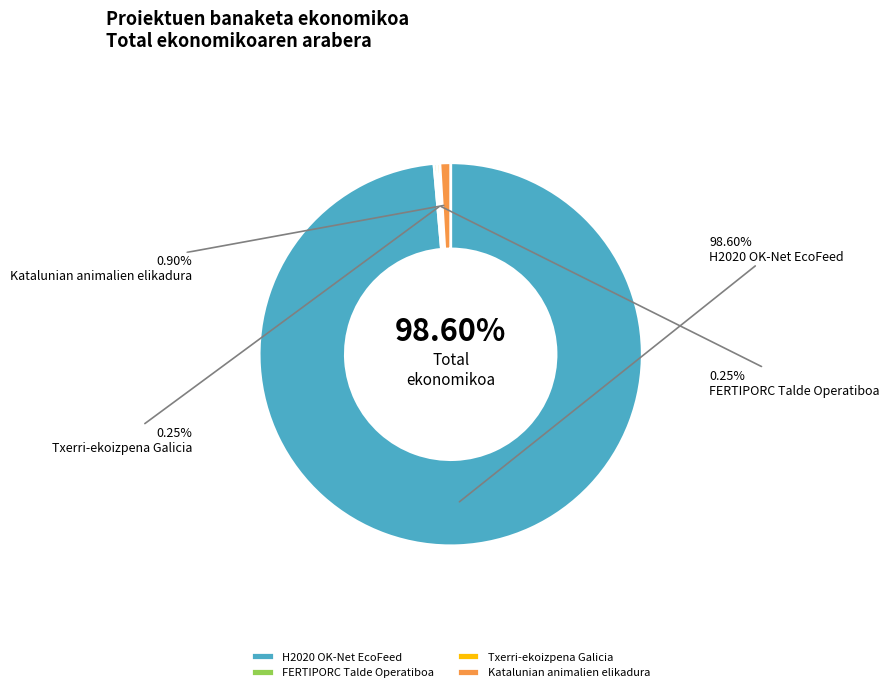

The Katalunian animalien elikadura slice represents 11% of the pie. True or false?

False